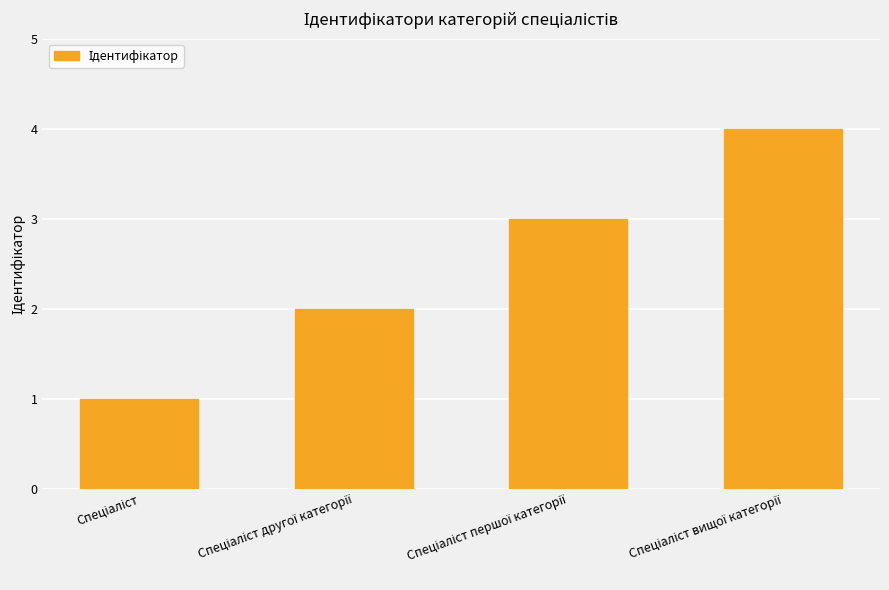

What is the sum of all values?

10